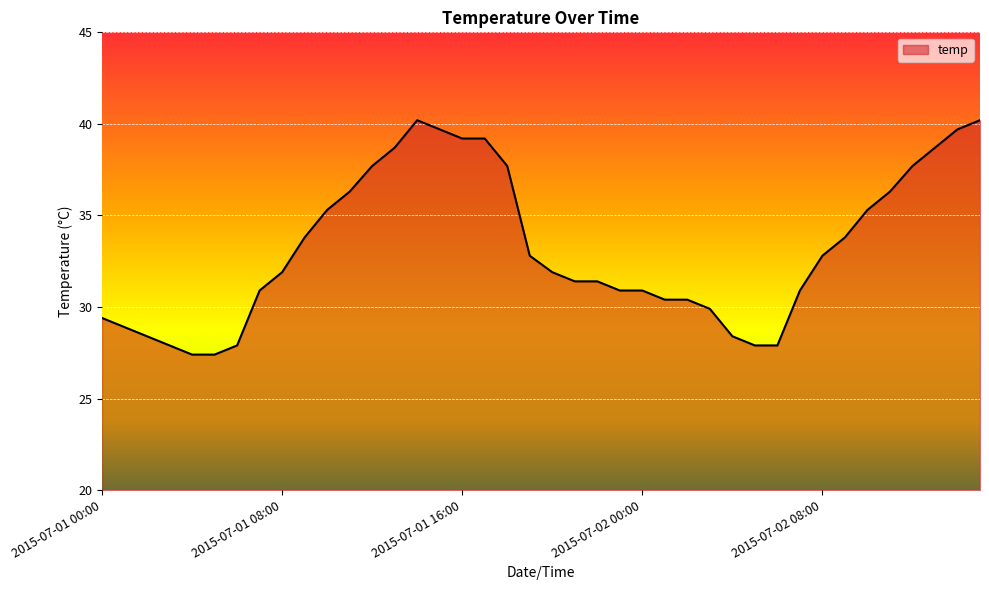

What is the maximum value shown in the chart?

40.2